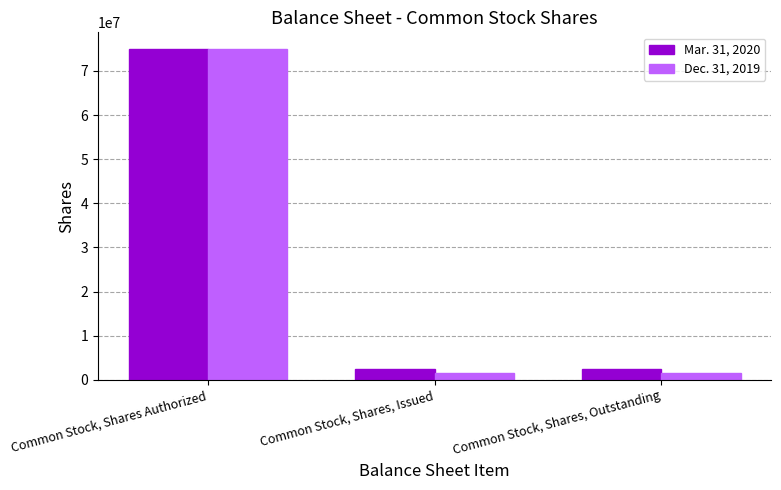

What is the label of the 3rd bar from the left?

Common Stock, Shares, Outstanding